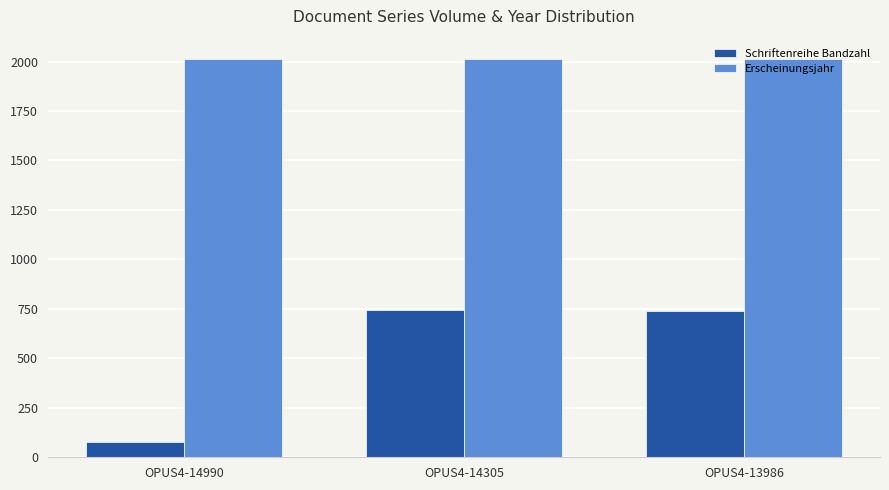

What is the lowest value of the Erscheinungsjahr series?

2015